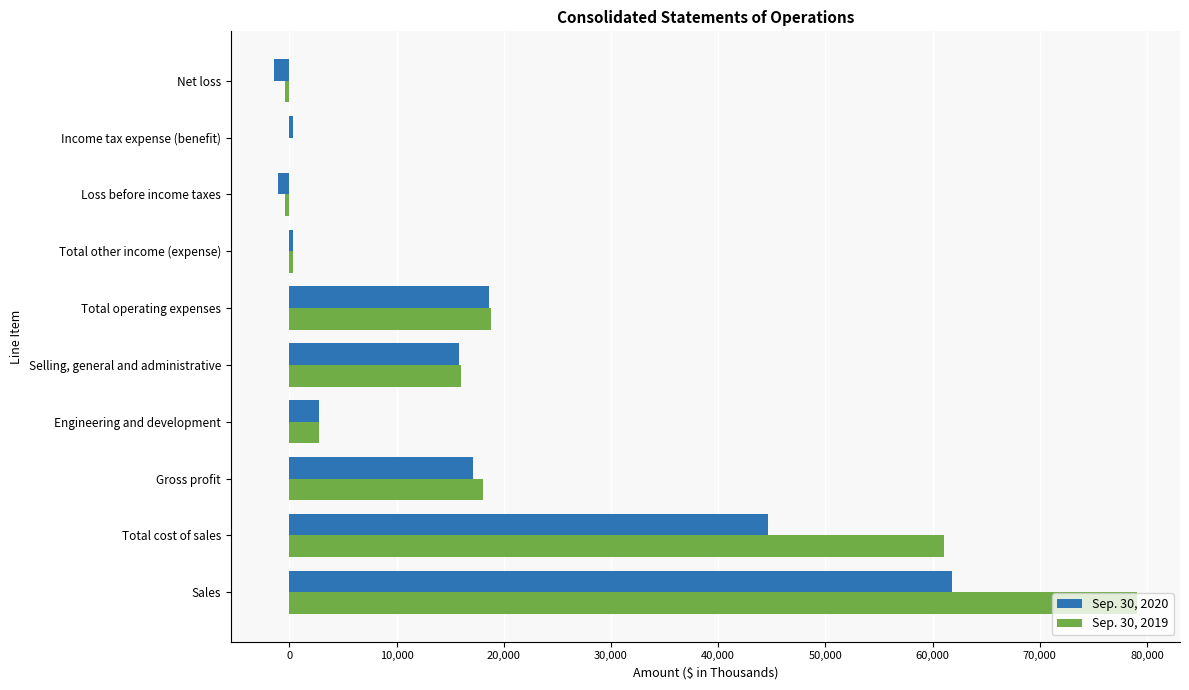

Which category has the highest value across all series?

Sales